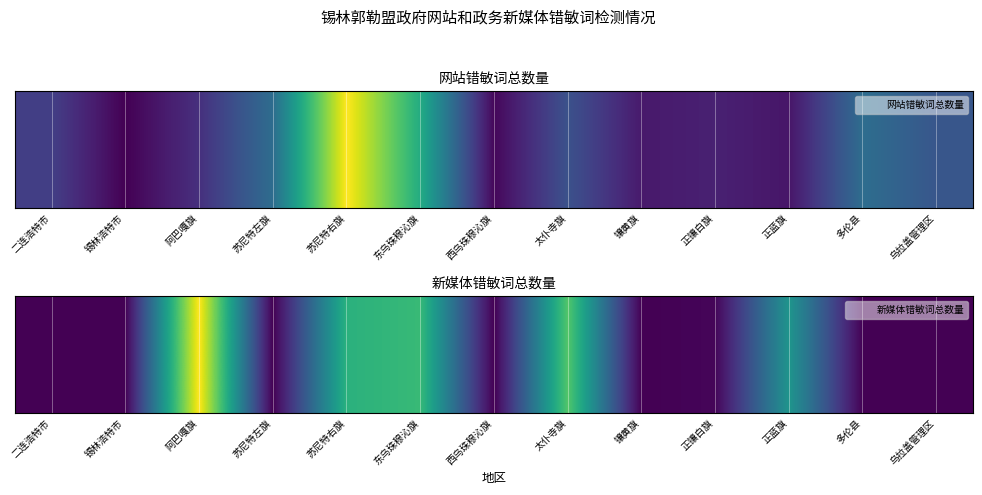

True or false: the data shows 0 at 锡林浩特市.

True